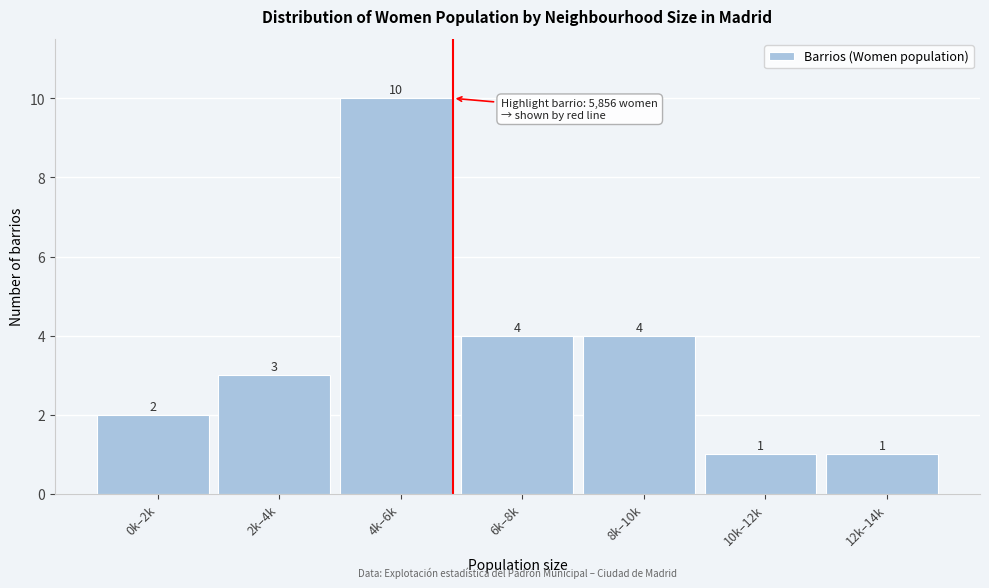

Reading right to left, what are all the values shown in this chart?

1	1	4	4	10	3	2